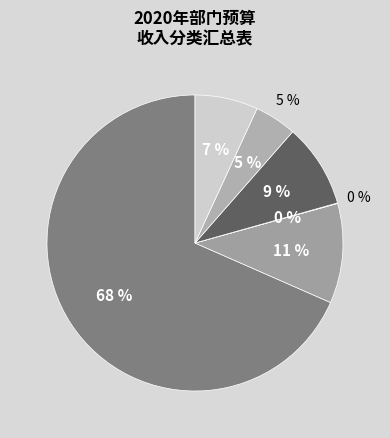

Is there a majority slice in this chart?

Yes